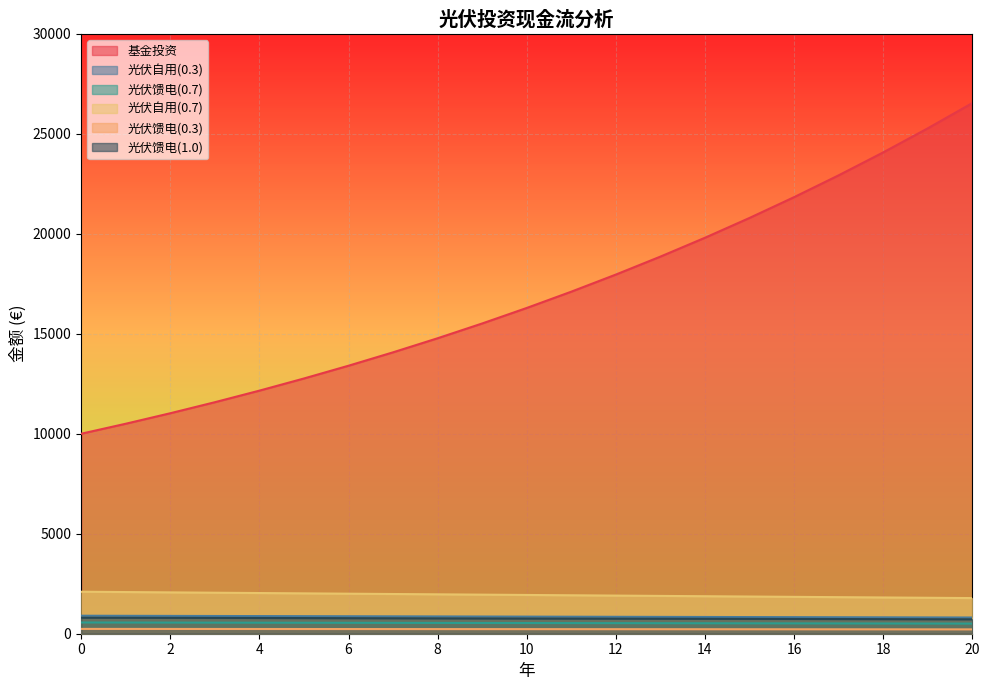

At which label is 基金投资 closest to 18266?

12